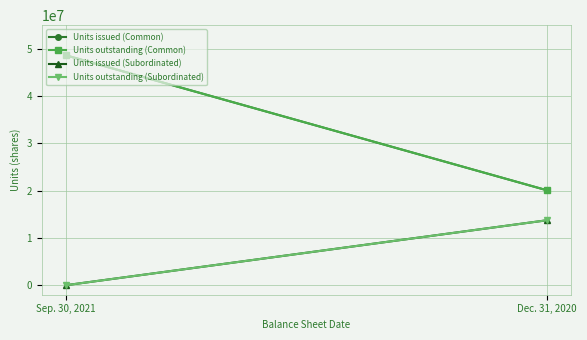

Is it true that Units outstanding (Subordinated) equals 13750000 at Dec. 31, 2020?

True